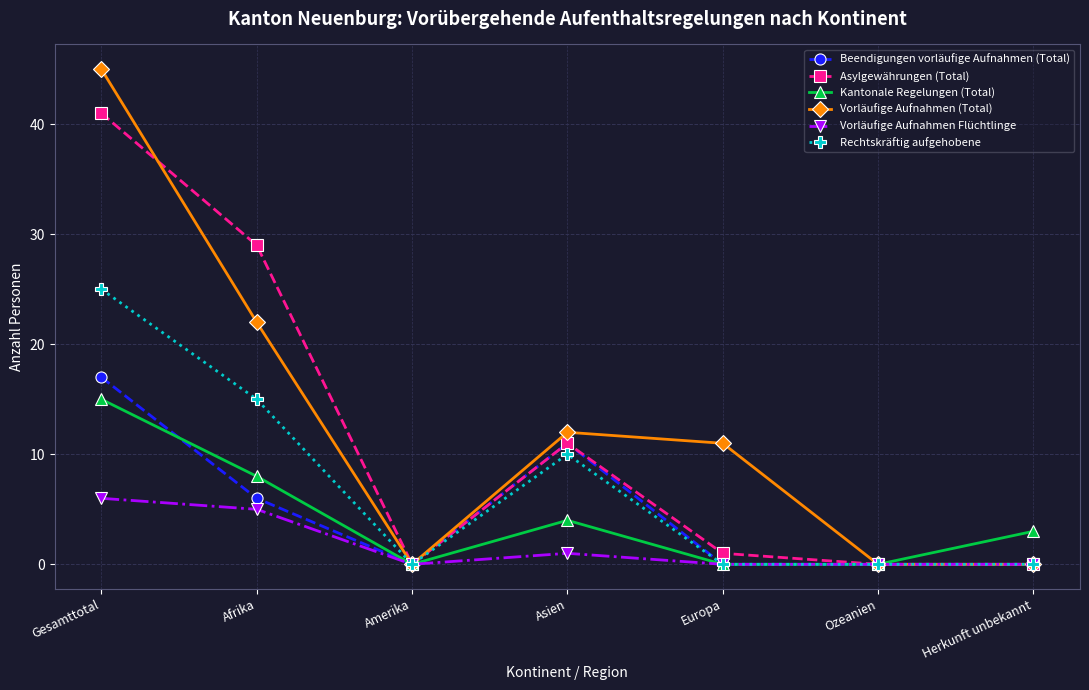

Reading left to right, transcribe all the data shown in this chart.

Beendigungen vorläufige Aufnahmen (Total): Gesamttotal=17	Afrika=6	Amerika=0	Asien=11	Europa=0	Ozeanien=0	Herkunft unbekannt=0
Asylgewährungen (Total): Gesamttotal=41	Afrika=29	Amerika=0	Asien=11	Europa=1	Ozeanien=0	Herkunft unbekannt=0
Kantonale Regelungen (Total): Gesamttotal=15	Afrika=8	Amerika=0	Asien=4	Europa=0	Ozeanien=0	Herkunft unbekannt=3
Vorläufige Aufnahmen (Total): Gesamttotal=45	Afrika=22	Amerika=0	Asien=12	Europa=11	Ozeanien=0	Herkunft unbekannt=0
Vorläufige Aufnahmen Flüchtlinge: Gesamttotal=6	Afrika=5	Amerika=0	Asien=1	Europa=0	Ozeanien=0	Herkunft unbekannt=0
Rechtskräftig aufgehobene: Gesamttotal=25	Afrika=15	Amerika=0	Asien=10	Europa=0	Ozeanien=0	Herkunft unbekannt=0